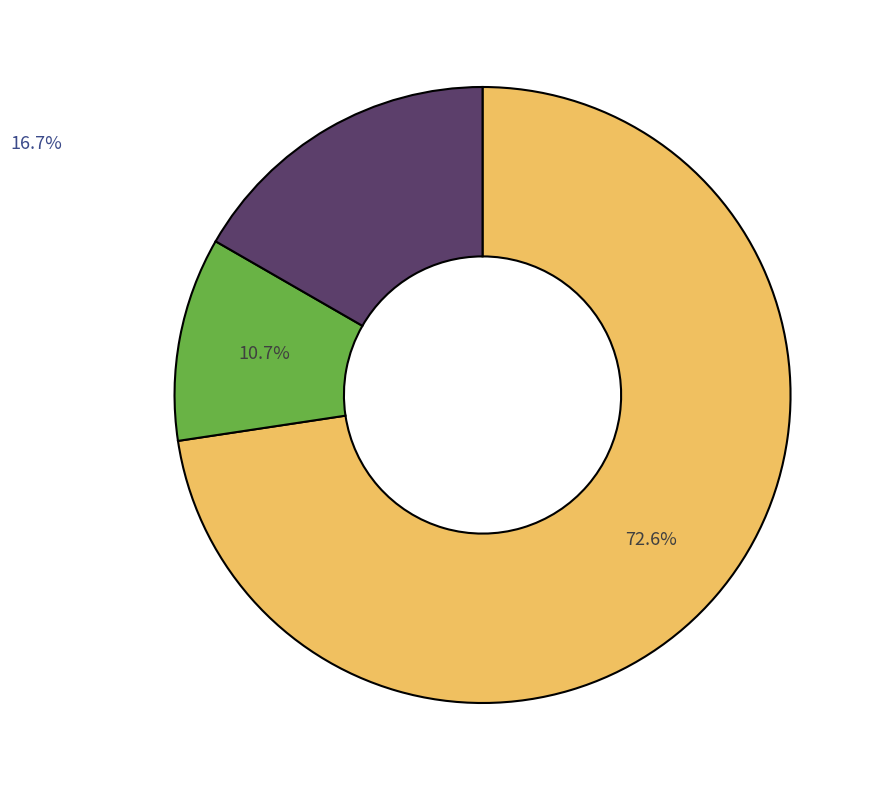

Is there a majority slice in this chart?

Yes